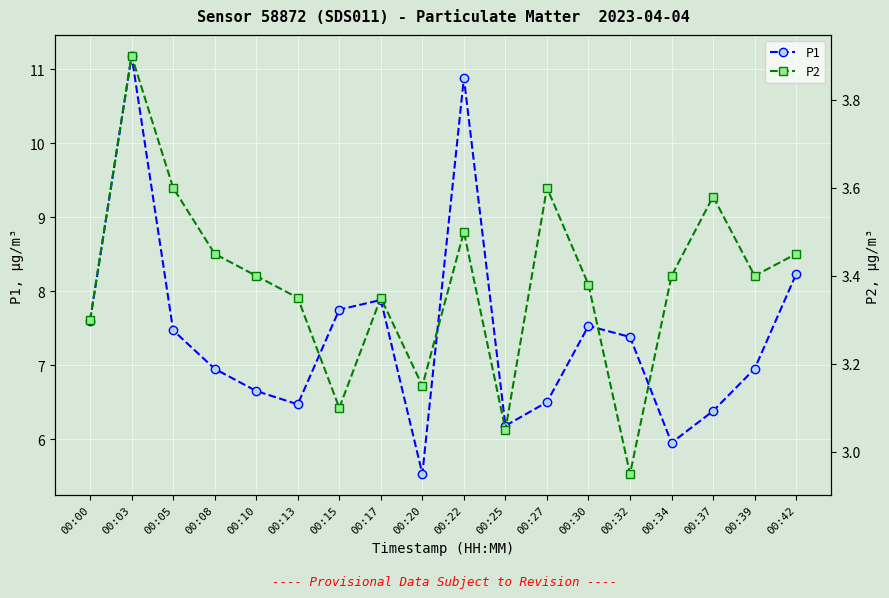

At which category is the sum across all series the highest?

00:03